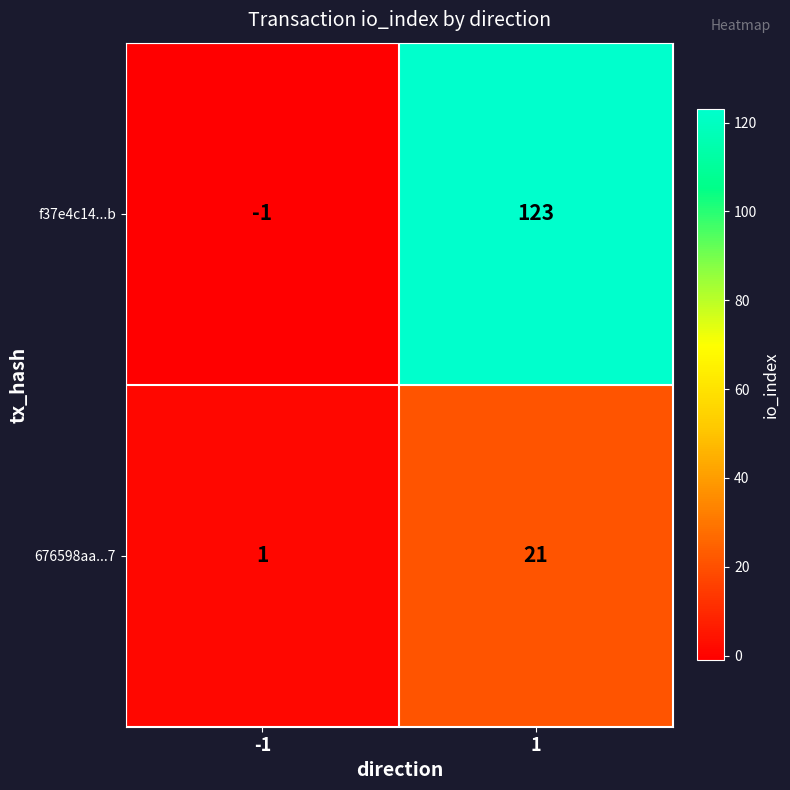

At which category does the chart reach its minimum across all series?

-1